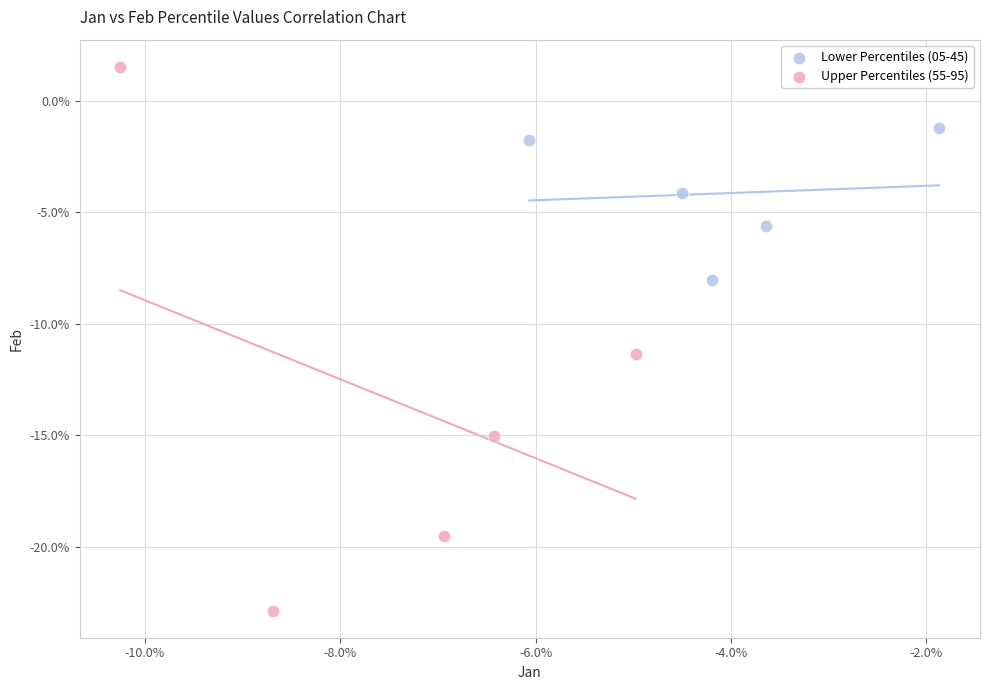

What are all the series names shown in the legend?

Lower Percentiles (05-45), Upper Percentiles (55-95)